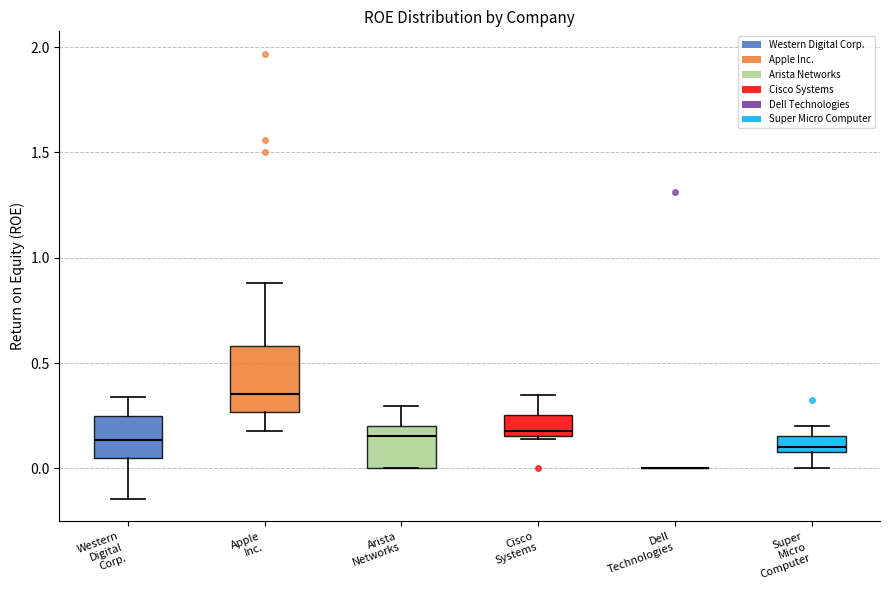

Comparing the boxes themselves (not the whiskers), which one is the tallest?

Apple Inc.